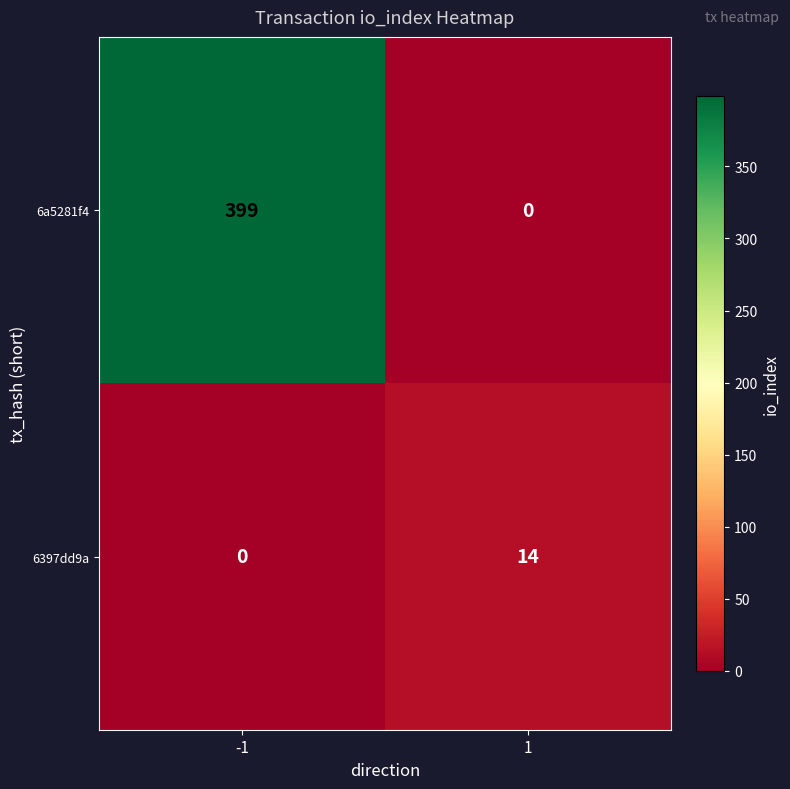

What is the approximate value of 6397dd9a at 1, to the nearest 10?

10